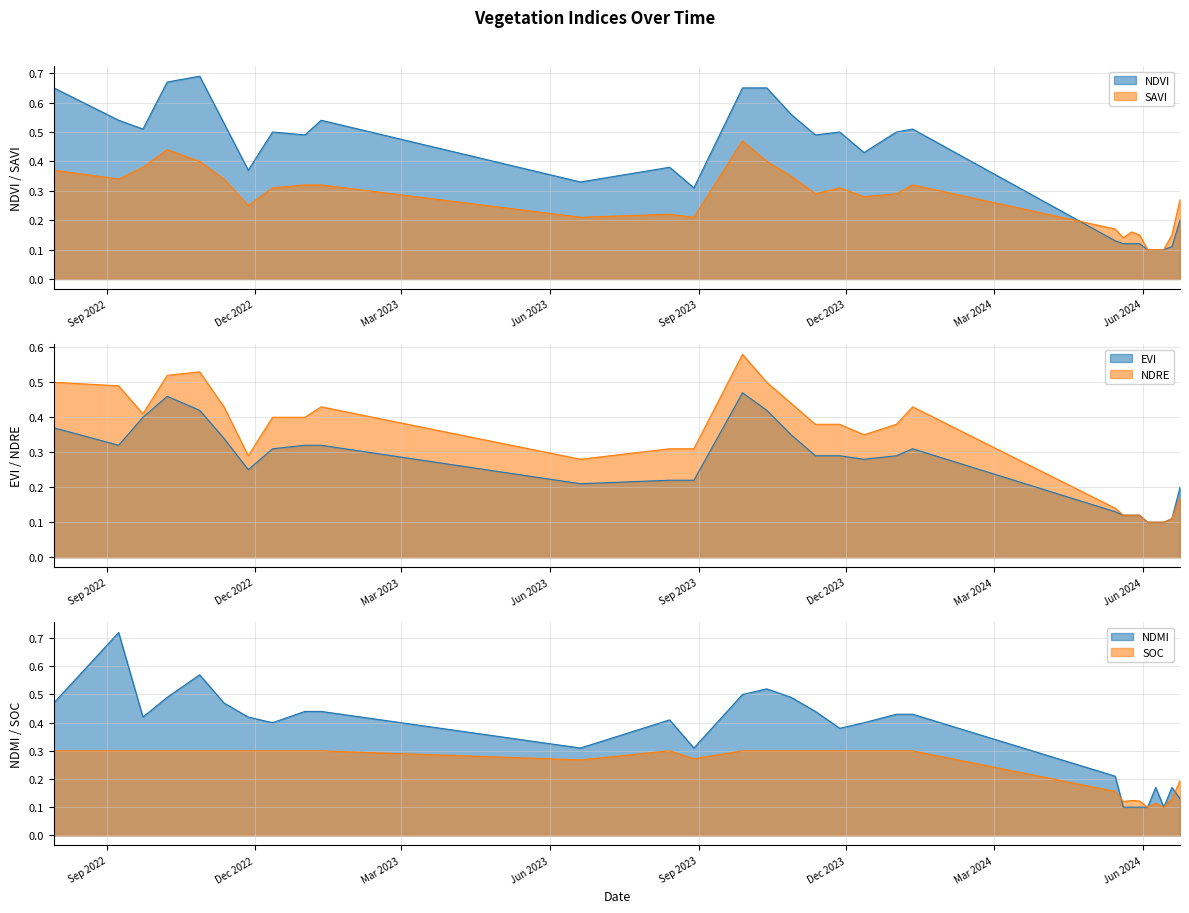

What are all the series names shown in the legend?

savi, ndvi, evi, ndre, ndmi, soc